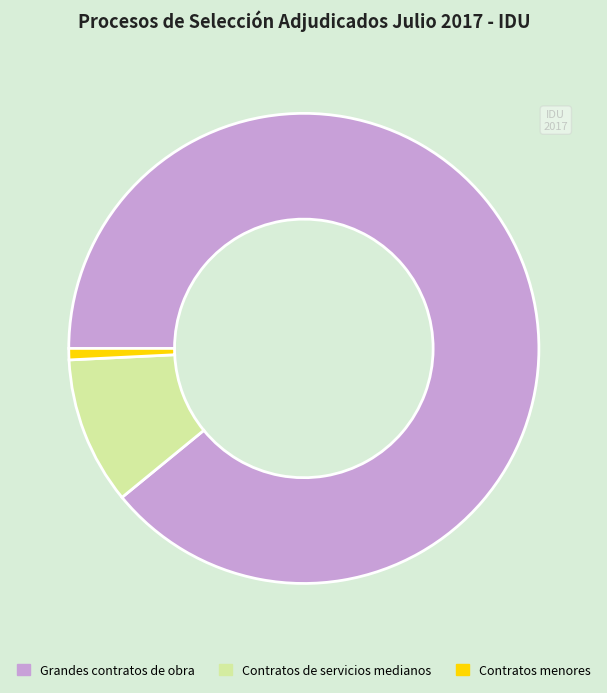

Rank the categories by value from highest to lowest.

Grandes contratos de obra, Contratos de servicios medianos, Contratos menores